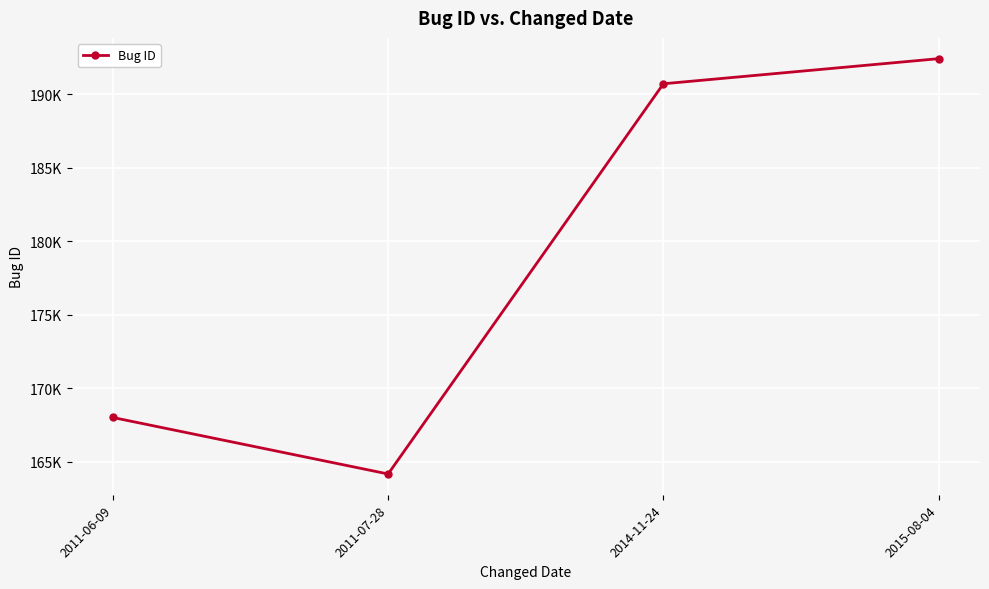

What is the value of the 2nd point from the left?

164174